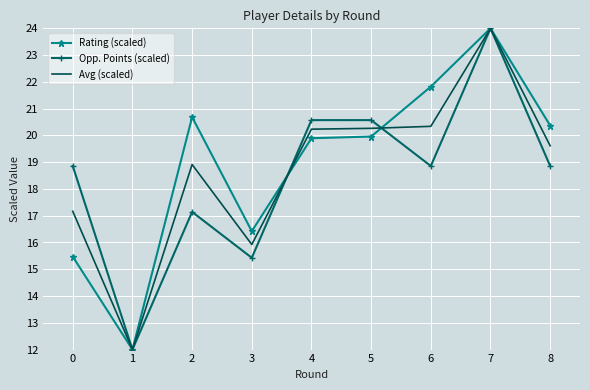

How many values in the Opp. Points (scaled) series exceed 18?

6